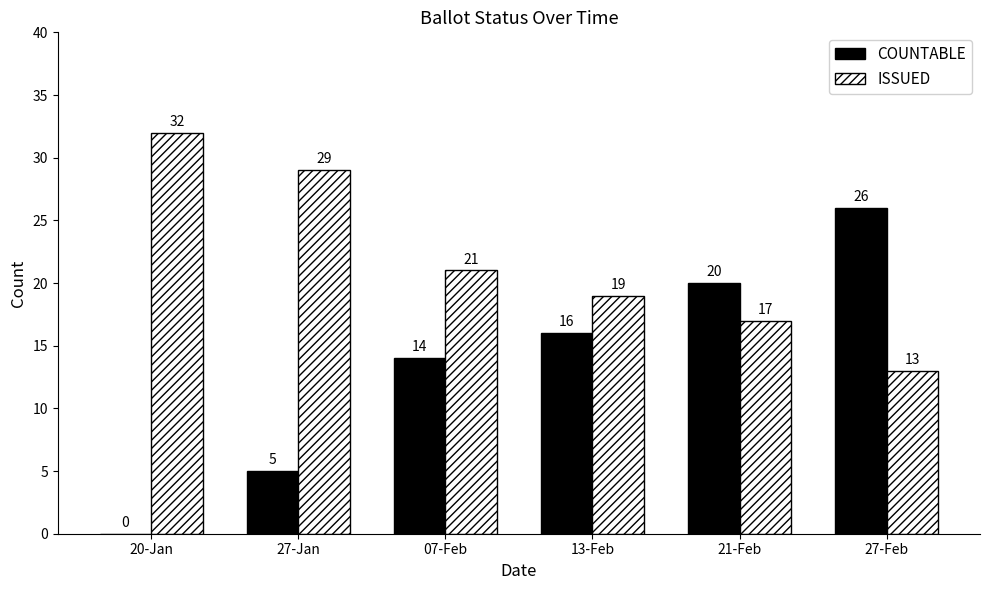

Reading left to right, list all the values displayed in this chart.

COUNTABLE: 20-Jan=0	27-Jan=5	07-Feb=14	13-Feb=16	21-Feb=20	27-Feb=26
ISSUED: 20-Jan=32	27-Jan=29	07-Feb=21	13-Feb=19	21-Feb=17	27-Feb=13